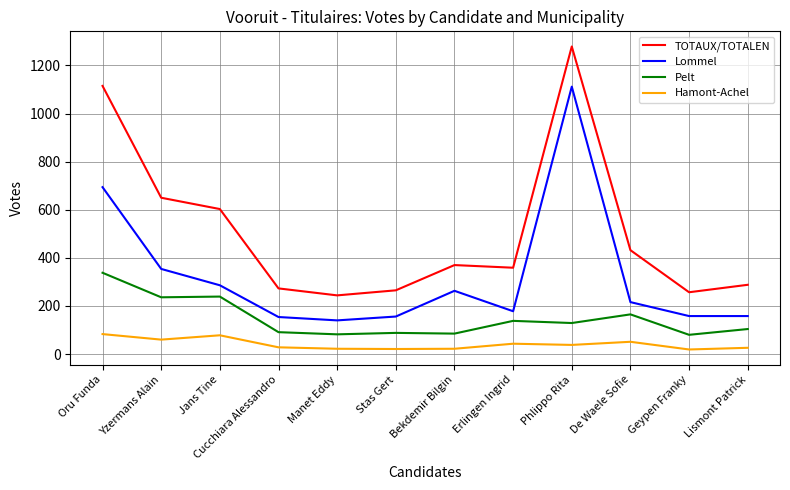

List the series in order of their overall mean, highest first.

TOTAUX/TOTALEN, Lommel, Pelt, Hamont-Achel